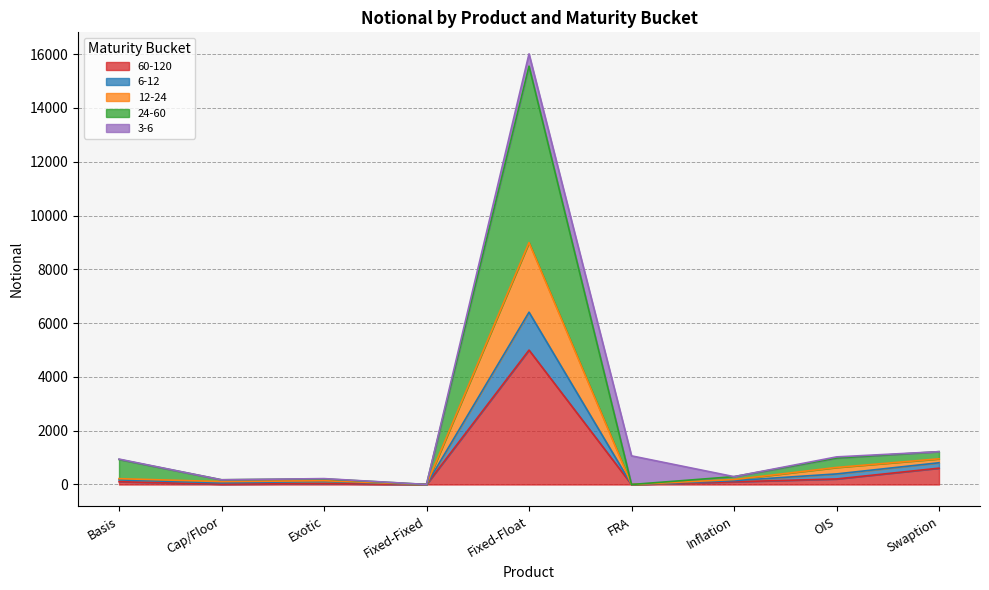

At which category is the sum across all series the highest?

Fixed-Float